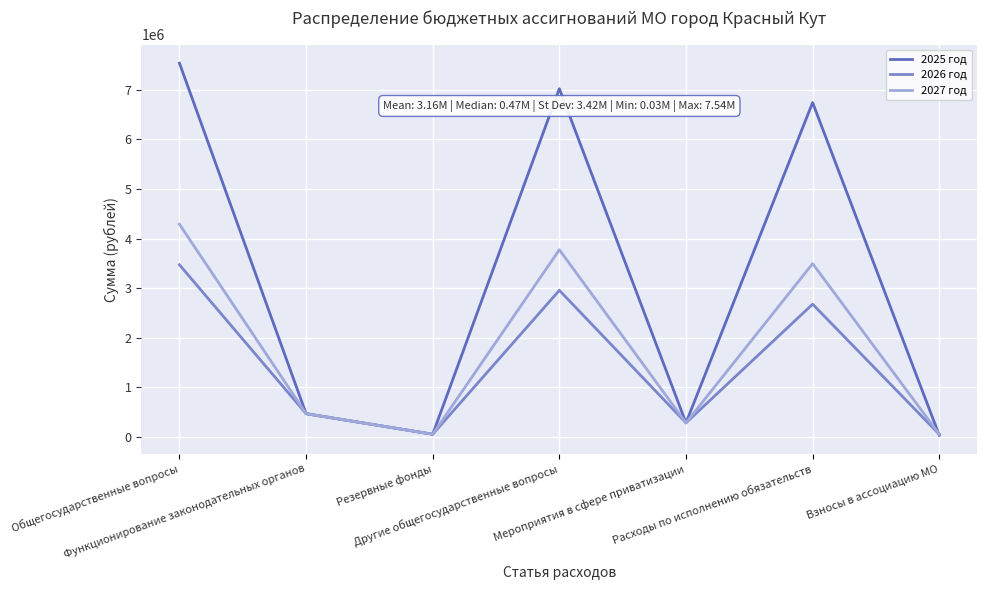

What is the smallest value displayed?

30000.0